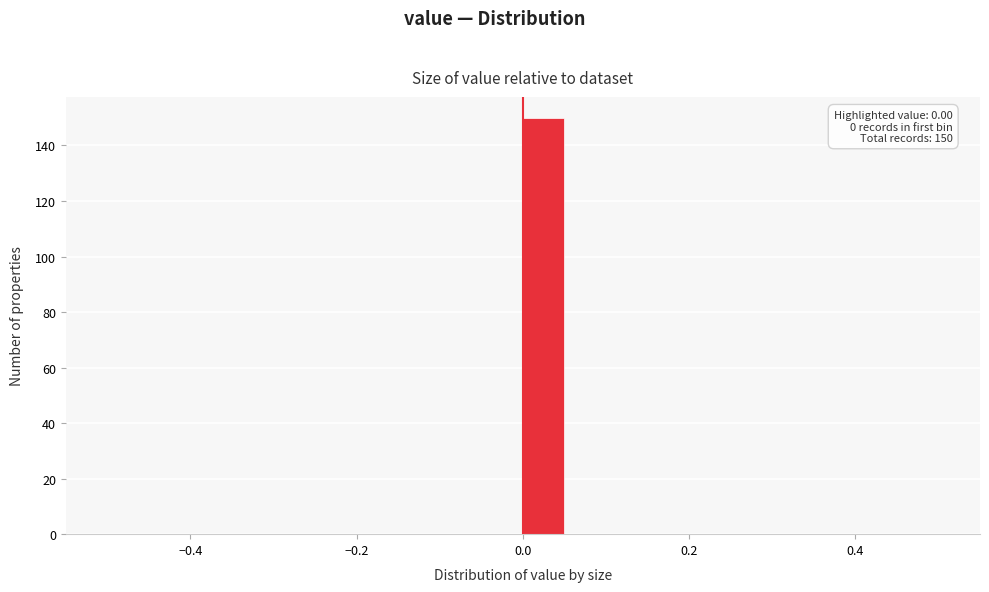

Read against the x-axis, roughly where is the centre of the tallest bar?

0.02